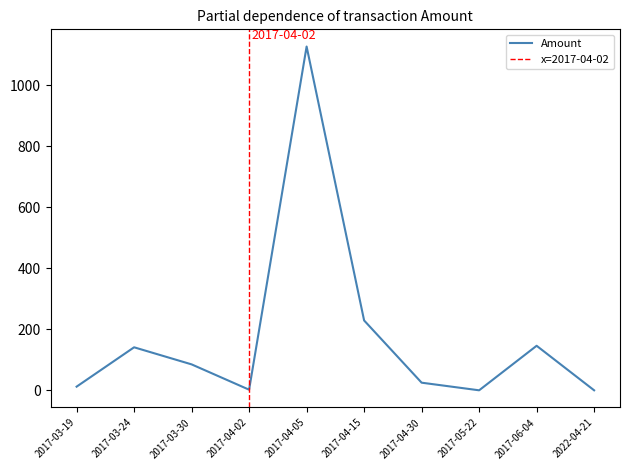

Which category has the lowest value across all series?

2017-05-22